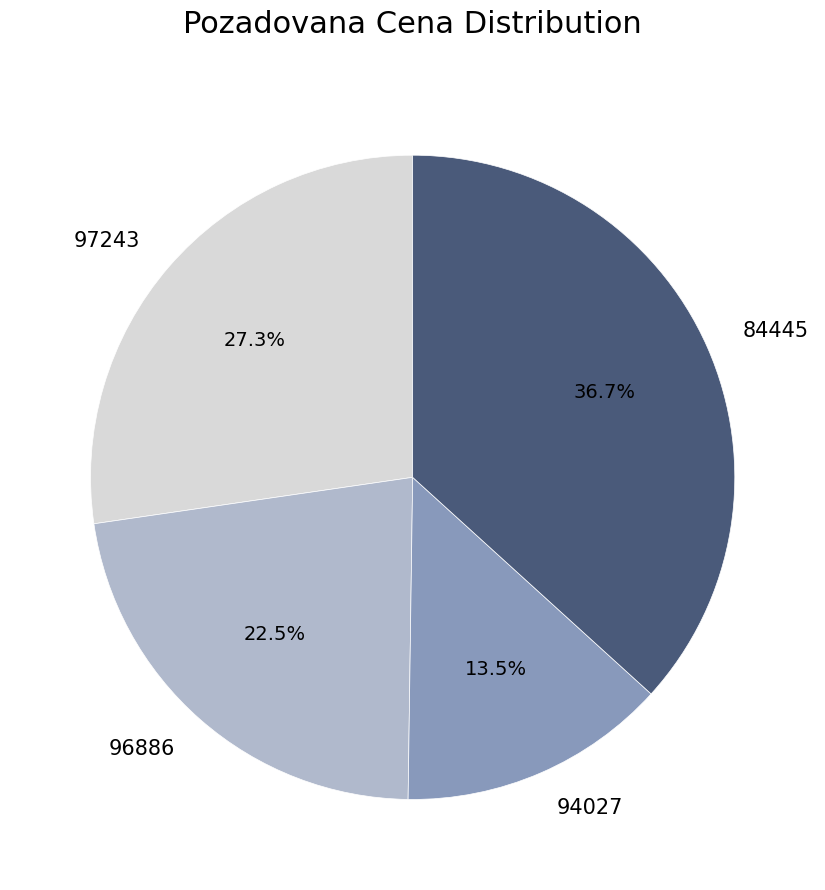

Is there a majority slice in this chart?

No